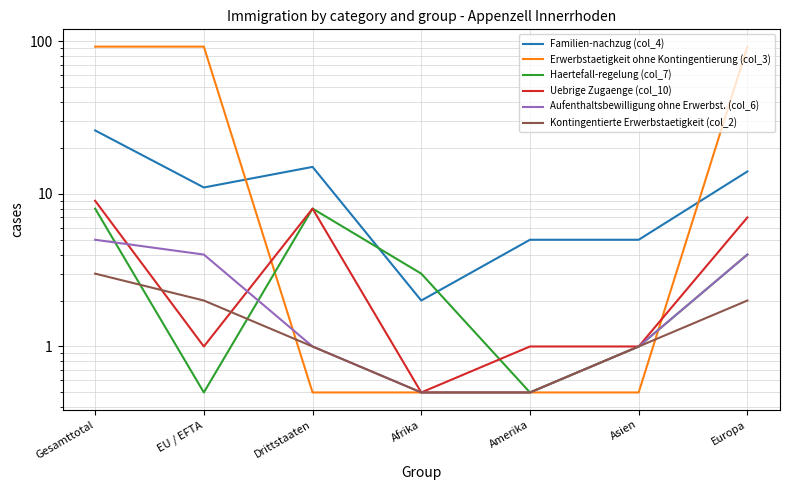

How many series are shown in this chart?

6